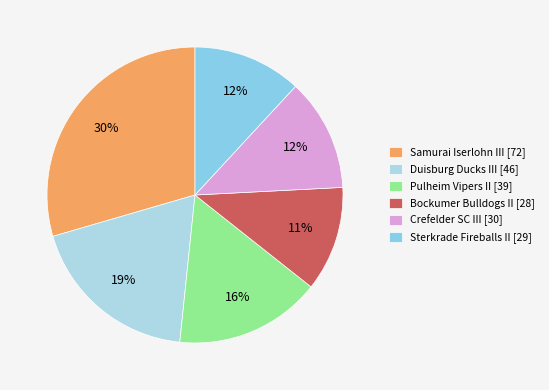

Count the number of slices in the pie.

6